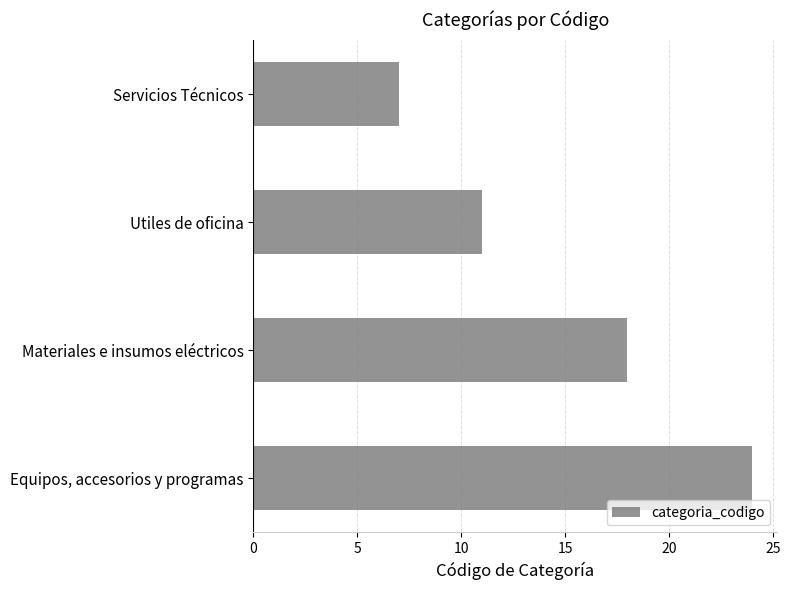

Does the chart contain any negative values?

No